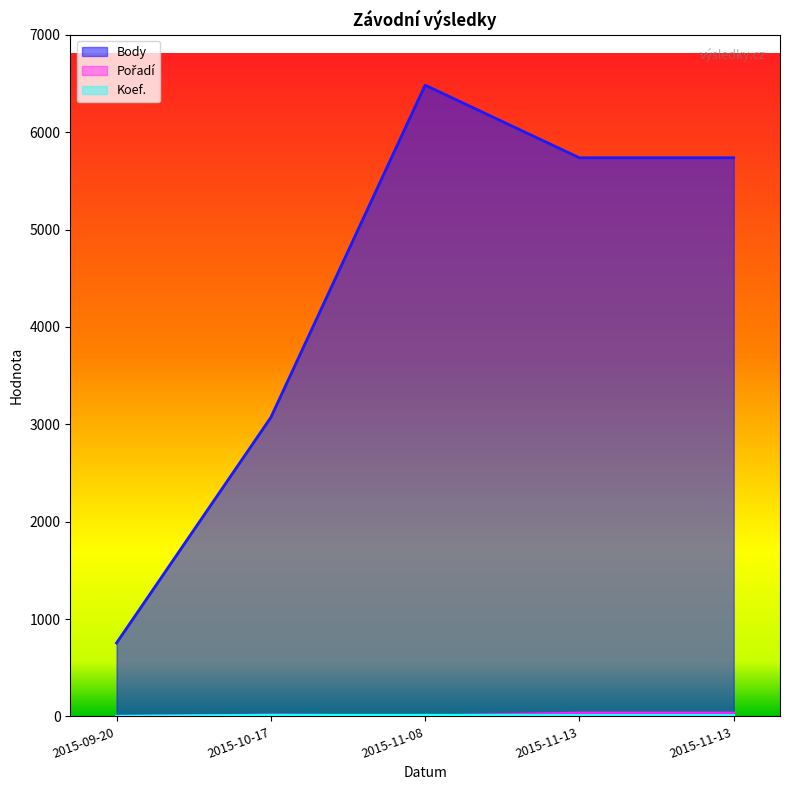

Rank the series by their maximum value, from lowest to highest.

Koef., Pořadí, Body